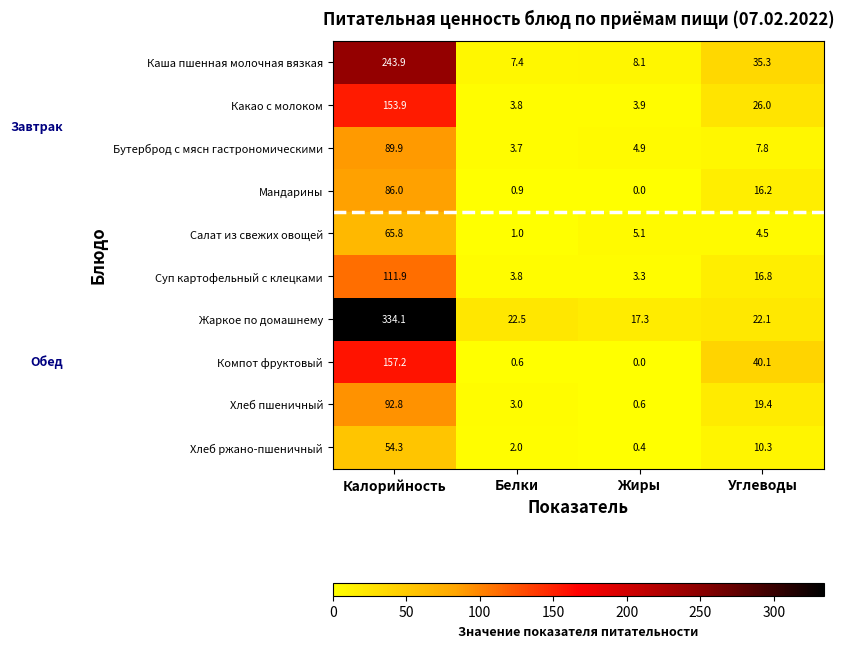

Which series has the largest range (max minus min)?

Жаркое по домашнему